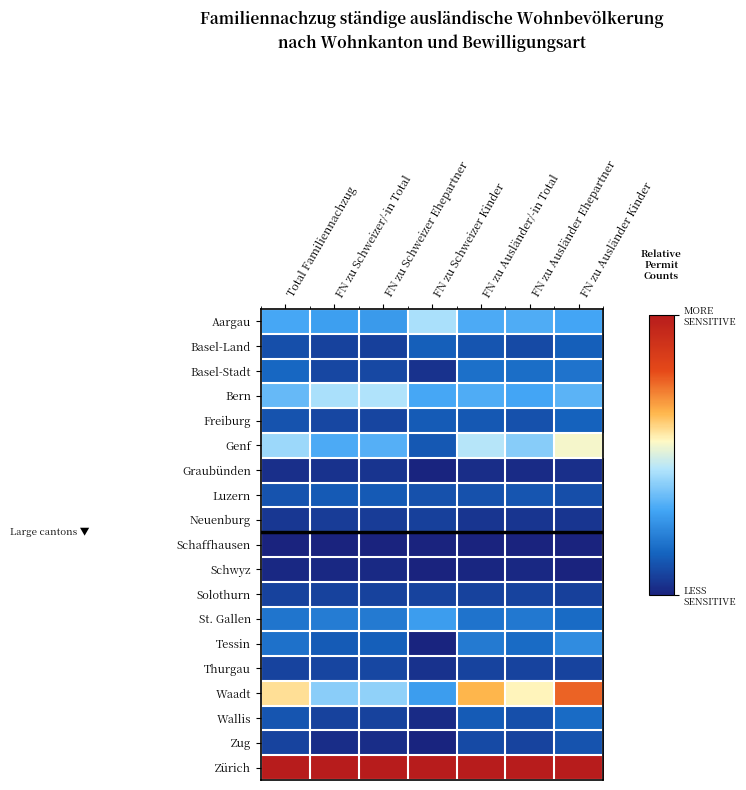

Reading left to right, list all the values displayed in this chart.

Aargau: Total Familiennachzug=0.3	FN zu Schweizer/-in Total=0.3	FN zu Schweizer Ehepartner=0.3	FN zu Schweizer Kinder=0.4	FN zu Ausländer/-in Total=0.3	FN zu Ausländer Ehepartner=0.3	FN zu Ausländer Kinder=0.3
Basel-Land: Total Familiennachzug=0.1	FN zu Schweizer/-in Total=0.1	FN zu Schweizer Ehepartner=0.1	FN zu Schweizer Kinder=0.1	FN zu Ausländer/-in Total=0.1	FN zu Ausländer Ehepartner=0.1	FN zu Ausländer Kinder=0.1
Basel-Stadt: Total Familiennachzug=0.2	FN zu Schweizer/-in Total=0.1	FN zu Schweizer Ehepartner=0.1	FN zu Schweizer Kinder=0.0	FN zu Ausländer/-in Total=0.2	FN zu Ausländer Ehepartner=0.2	FN zu Ausländer Kinder=0.2
Bern: Total Familiennachzug=0.3	FN zu Schweizer/-in Total=0.4	FN zu Schweizer Ehepartner=0.4	FN zu Schweizer Kinder=0.3	FN zu Ausländer/-in Total=0.3	FN zu Ausländer Ehepartner=0.3	FN zu Ausländer Kinder=0.3
Freiburg: Total Familiennachzug=0.1	FN zu Schweizer/-in Total=0.1	FN zu Schweizer Ehepartner=0.1	FN zu Schweizer Kinder=0.1	FN zu Ausländer/-in Total=0.1	FN zu Ausländer Ehepartner=0.1	FN zu Ausländer Kinder=0.1
Genf: Total Familiennachzug=0.4	FN zu Schweizer/-in Total=0.3	FN zu Schweizer Ehepartner=0.3	FN zu Schweizer Kinder=0.1	FN zu Ausländer/-in Total=0.5	FN zu Ausländer Ehepartner=0.4	FN zu Ausländer Kinder=0.5
Graubünden: Total Familiennachzug=0.0	FN zu Schweizer/-in Total=0.0	FN zu Schweizer Ehepartner=0.0	FN zu Schweizer Kinder=0.0	FN zu Ausländer/-in Total=0.0	FN zu Ausländer Ehepartner=0.0	FN zu Ausländer Kinder=0.0
Luzern: Total Familiennachzug=0.1	FN zu Schweizer/-in Total=0.1	FN zu Schweizer Ehepartner=0.1	FN zu Schweizer Kinder=0.1	FN zu Ausländer/-in Total=0.1	FN zu Ausländer Ehepartner=0.1	FN zu Ausländer Kinder=0.1
Neuenburg: Total Familiennachzug=0.0	FN zu Schweizer/-in Total=0.1	FN zu Schweizer Ehepartner=0.1	FN zu Schweizer Kinder=0.1	FN zu Ausländer/-in Total=0.0	FN zu Ausländer Ehepartner=0.0	FN zu Ausländer Kinder=0.0
Schaffhausen: Total Familiennachzug=0.0	FN zu Schweizer/-in Total=0.0	FN zu Schweizer Ehepartner=0.0	FN zu Schweizer Kinder=0.0	FN zu Ausländer/-in Total=0.0	FN zu Ausländer Ehepartner=0.0	FN zu Ausländer Kinder=0.0
Schwyz: Total Familiennachzug=0.0	FN zu Schweizer/-in Total=0.0	FN zu Schweizer Ehepartner=0.0	FN zu Schweizer Kinder=0.0	FN zu Ausländer/-in Total=0.0	FN zu Ausländer Ehepartner=0.0	FN zu Ausländer Kinder=0.0
Solothurn: Total Familiennachzug=0.1	FN zu Schweizer/-in Total=0.1	FN zu Schweizer Ehepartner=0.1	FN zu Schweizer Kinder=0.1	FN zu Ausländer/-in Total=0.1	FN zu Ausländer Ehepartner=0.1	FN zu Ausländer Kinder=0.1
St. Gallen: Total Familiennachzug=0.2	FN zu Schweizer/-in Total=0.2	FN zu Schweizer Ehepartner=0.2	FN zu Schweizer Kinder=0.3	FN zu Ausländer/-in Total=0.2	FN zu Ausländer Ehepartner=0.2	FN zu Ausländer Kinder=0.2
Tessin: Total Familiennachzug=0.2	FN zu Schweizer/-in Total=0.1	FN zu Schweizer Ehepartner=0.1	FN zu Schweizer Kinder=0.0	FN zu Ausländer/-in Total=0.2	FN zu Ausländer Ehepartner=0.2	FN zu Ausländer Kinder=0.2
Thurgau: Total Familiennachzug=0.1	FN zu Schweizer/-in Total=0.1	FN zu Schweizer Ehepartner=0.1	FN zu Schweizer Kinder=0.0	FN zu Ausländer/-in Total=0.1	FN zu Ausländer Ehepartner=0.1	FN zu Ausländer Kinder=0.1
Waadt: Total Familiennachzug=0.6	FN zu Schweizer/-in Total=0.4	FN zu Schweizer Ehepartner=0.4	FN zu Schweizer Kinder=0.3	FN zu Ausländer/-in Total=0.6	FN zu Ausländer Ehepartner=0.6	FN zu Ausländer Kinder=0.8
Wallis: Total Familiennachzug=0.1	FN zu Schweizer/-in Total=0.1	FN zu Schweizer Ehepartner=0.1	FN zu Schweizer Kinder=0.0	FN zu Ausländer/-in Total=0.1	FN zu Ausländer Ehepartner=0.1	FN zu Ausländer Kinder=0.2
Zug: Total Familiennachzug=0.1	FN zu Schweizer/-in Total=0.0	FN zu Schweizer Ehepartner=0.0	FN zu Schweizer Kinder=0.0	FN zu Ausländer/-in Total=0.1	FN zu Ausländer Ehepartner=0.1	FN zu Ausländer Kinder=0.1
Zürich: Total Familiennachzug=1.0	FN zu Schweizer/-in Total=1.0	FN zu Schweizer Ehepartner=1.0	FN zu Schweizer Kinder=1.0	FN zu Ausländer/-in Total=1.0	FN zu Ausländer Ehepartner=1.0	FN zu Ausländer Kinder=1.0